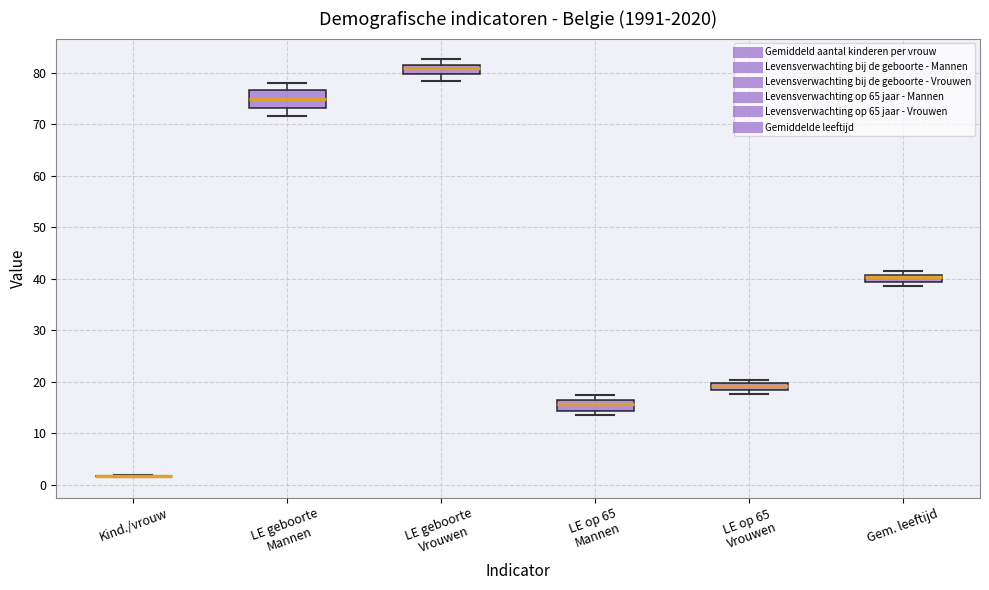

Where is the lower edge of the box for LE op 65 Vrouwen on the y-axis? The values are not printed on the chart, so give them approximately, as read against the axis.

18